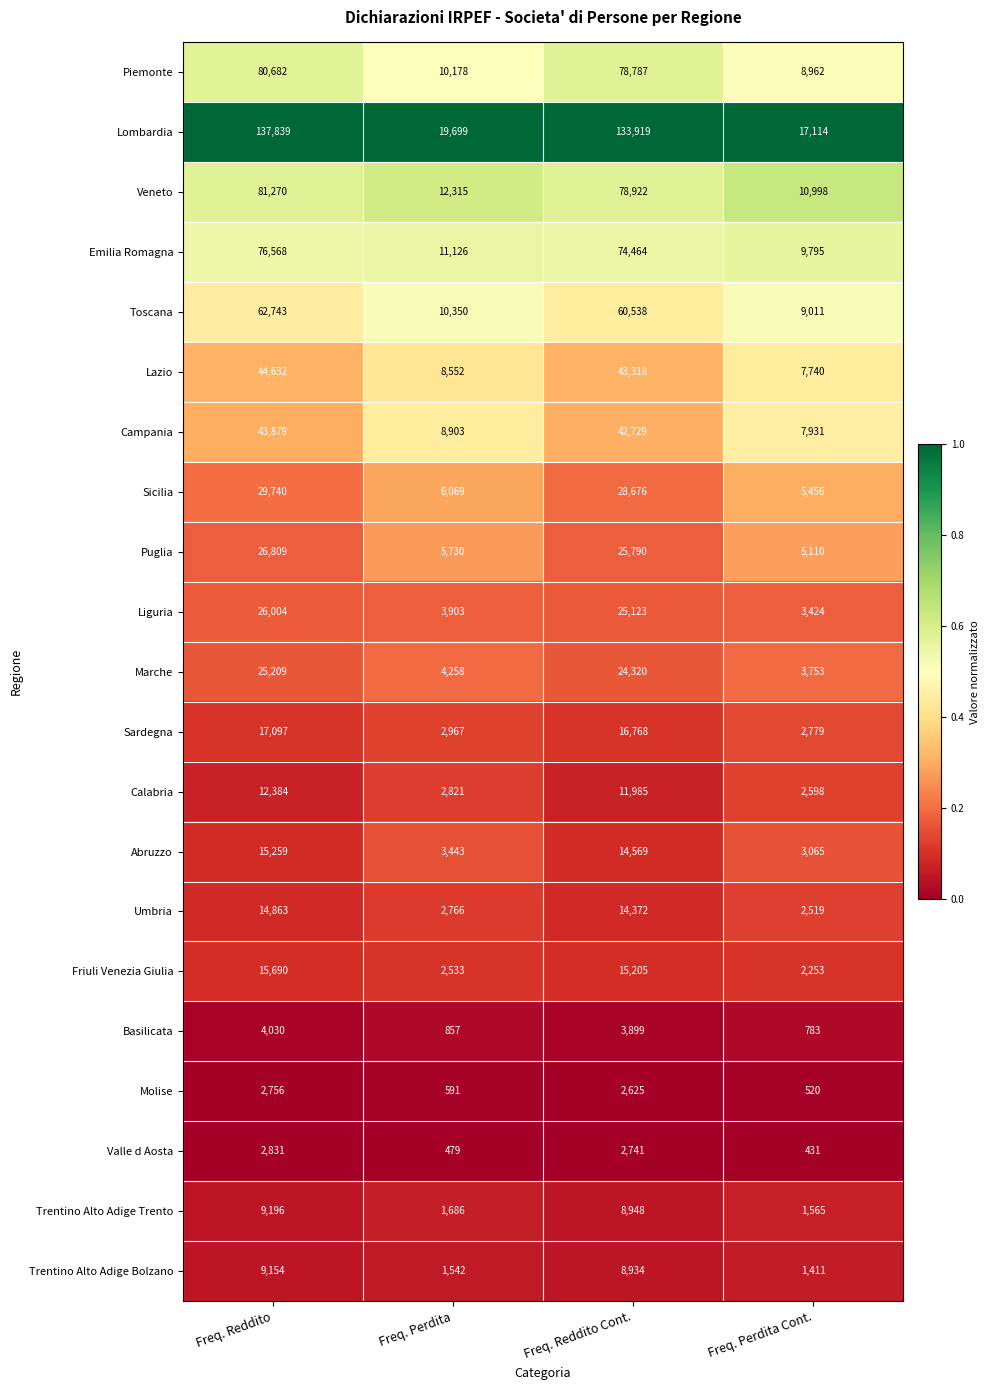

Which series has the largest total across all categories?

Lombardia